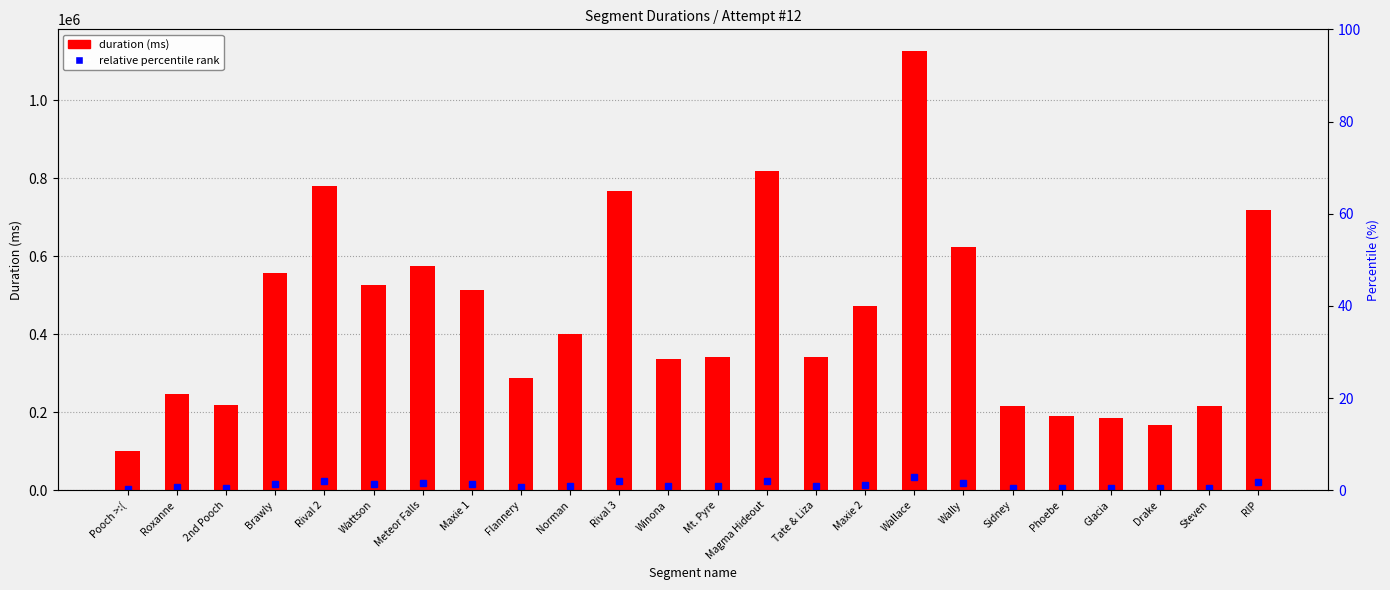

What is the smallest value displayed?

100330